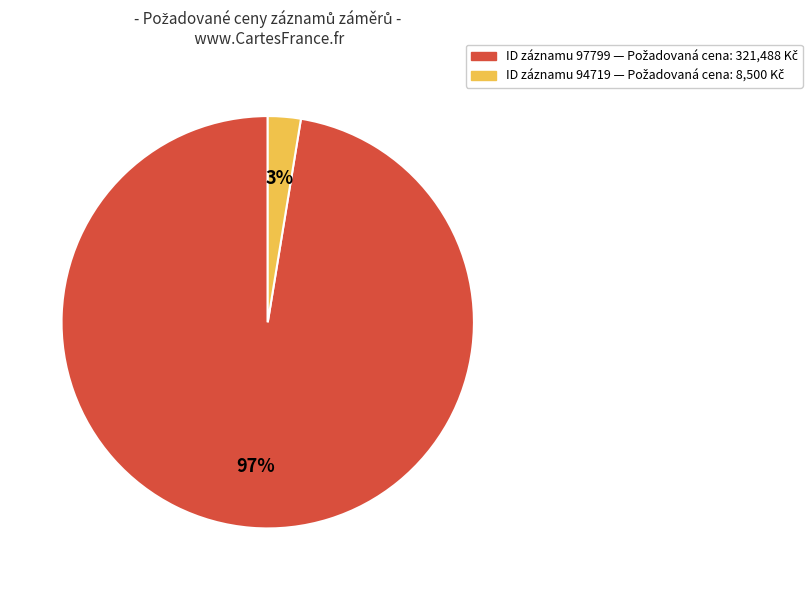

To the nearest percent, what is the average slice percentage?

50%